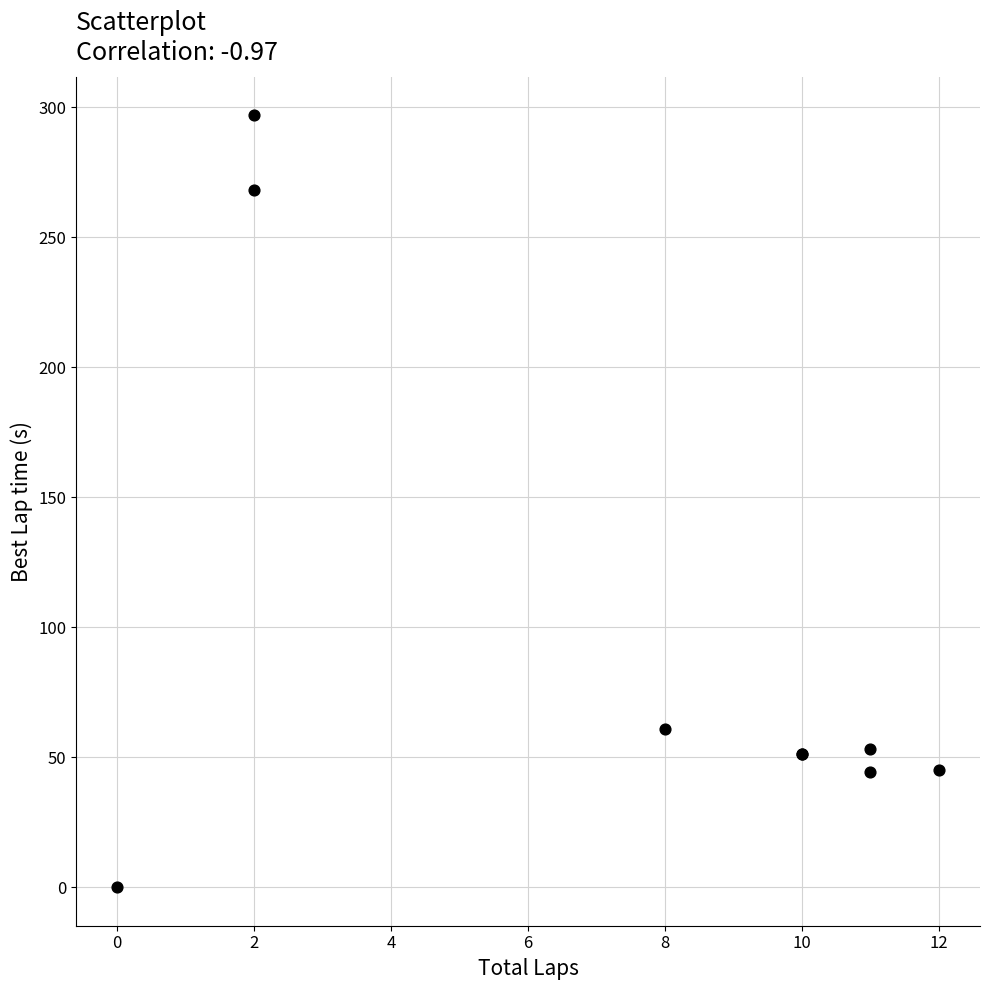

What Y value in the scatter plot is closest to 148?

60.7